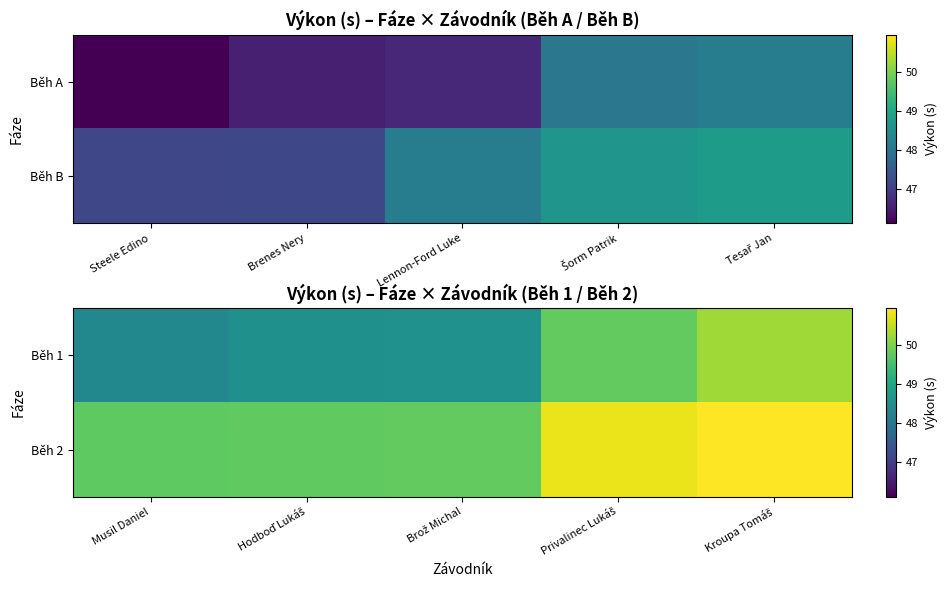

What is the sum of all Běh 2 values?

251.1